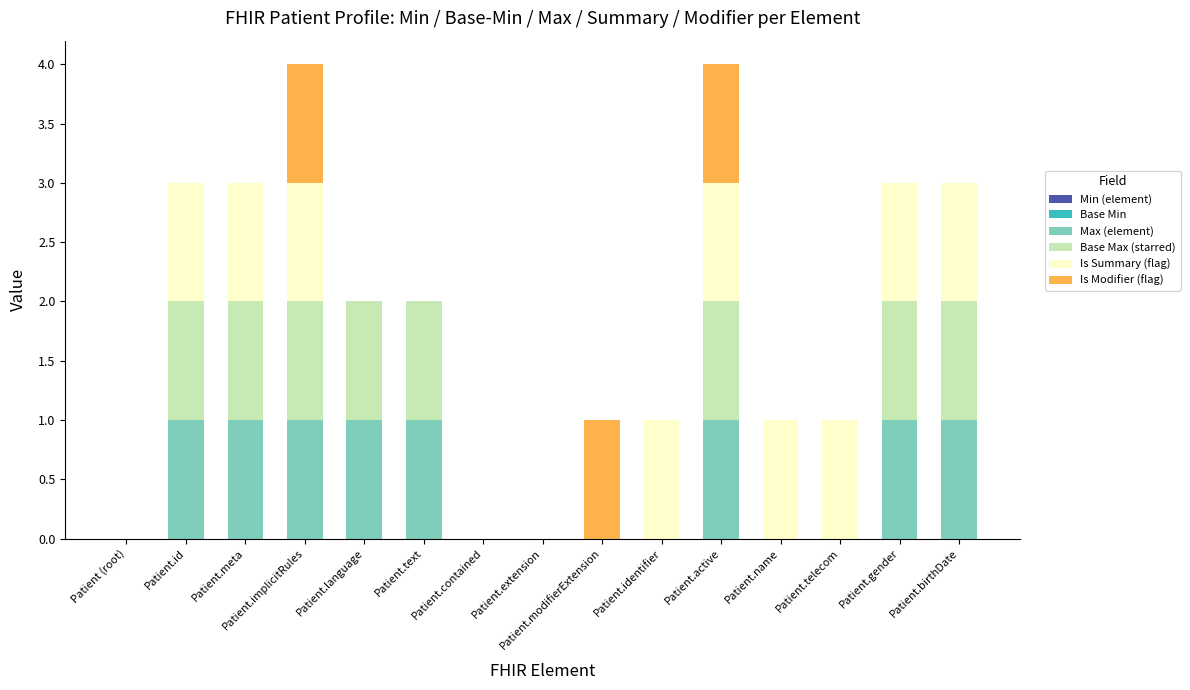

Count the number of data series in this chart.

4